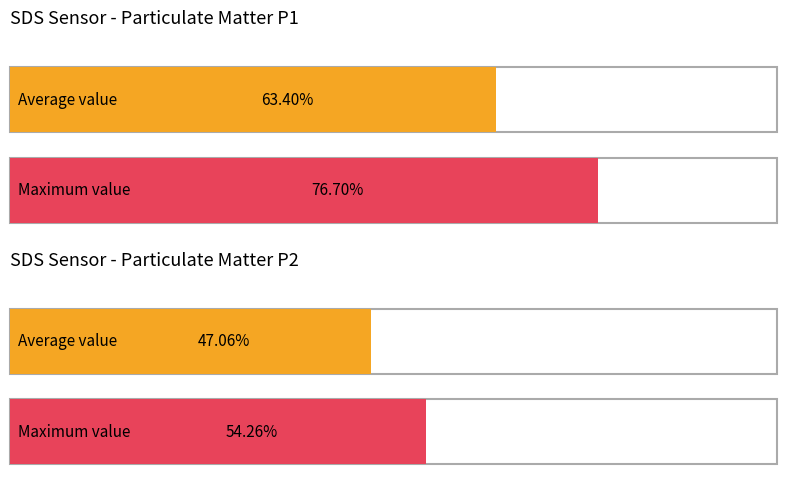

Count the number of data series in this chart.

2